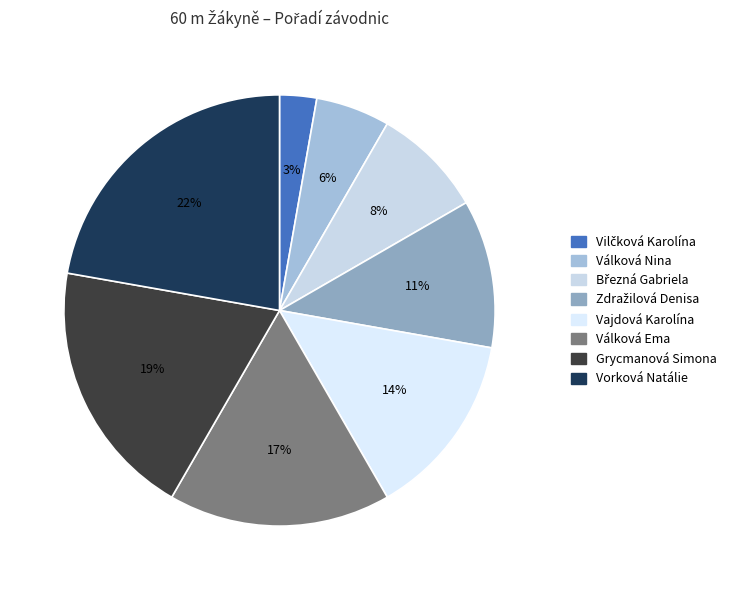

What is the largest slice in the pie chart?

Vorková Natálie